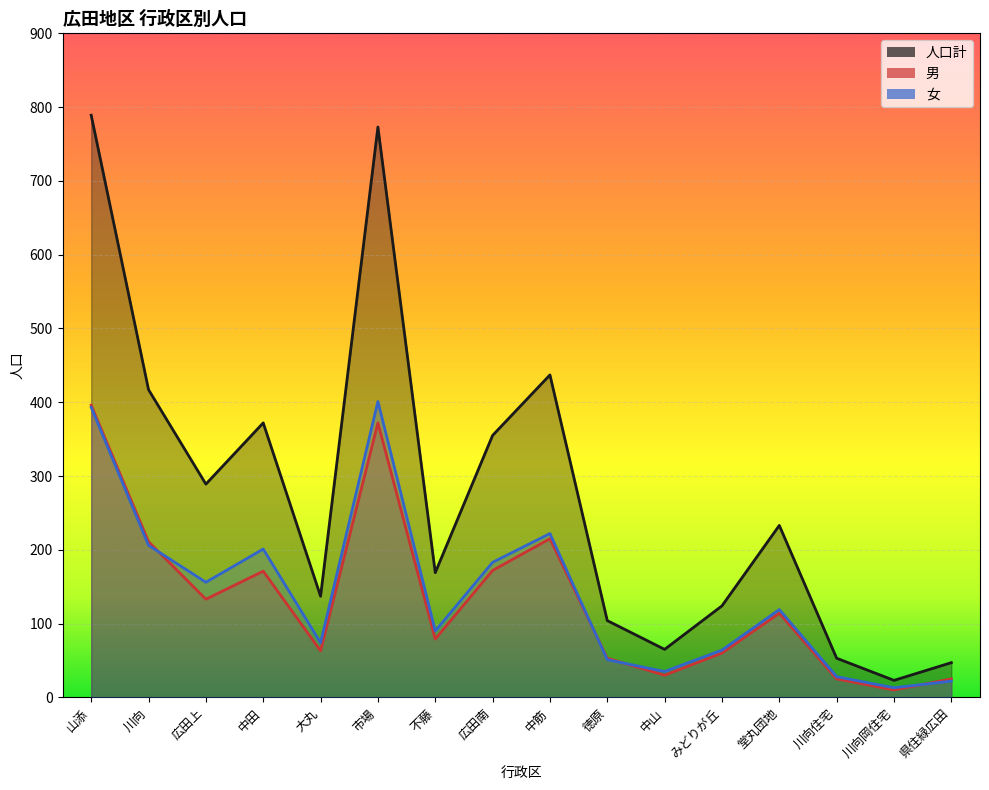

Where is the first local maximum for 人口計?

中田